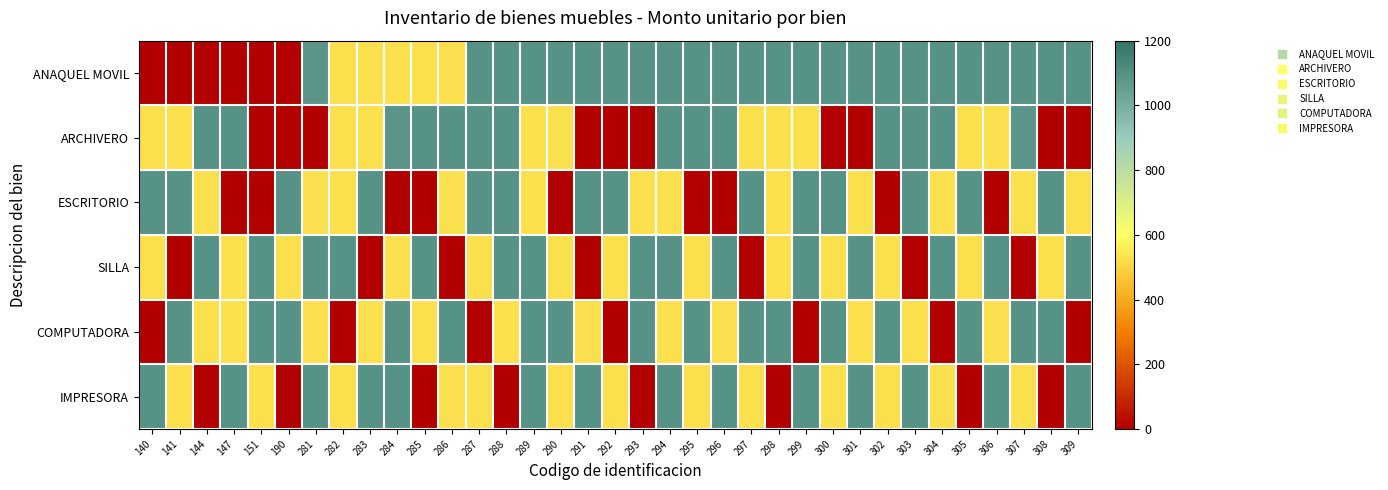

Count the number of categories in the chart.

35